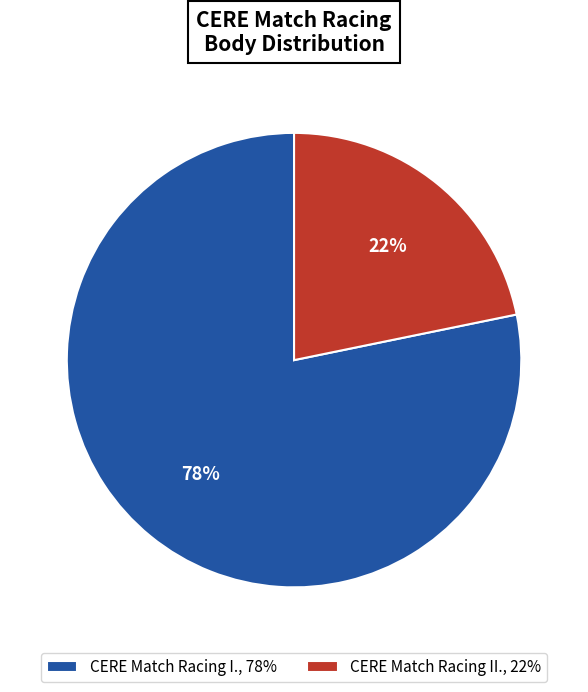

How many segments does this pie chart have?

2